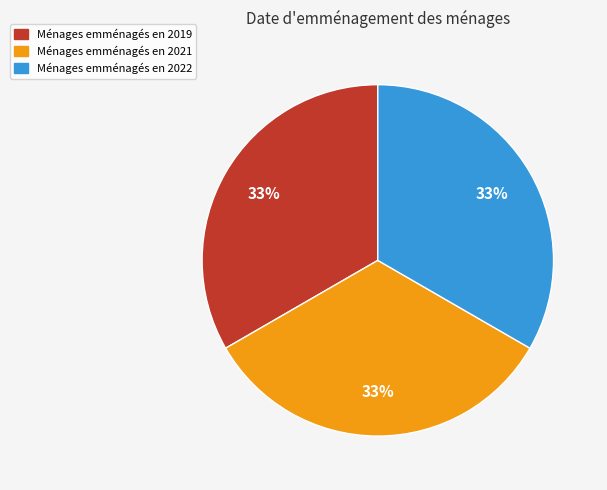

Does any single category account for the majority?

No